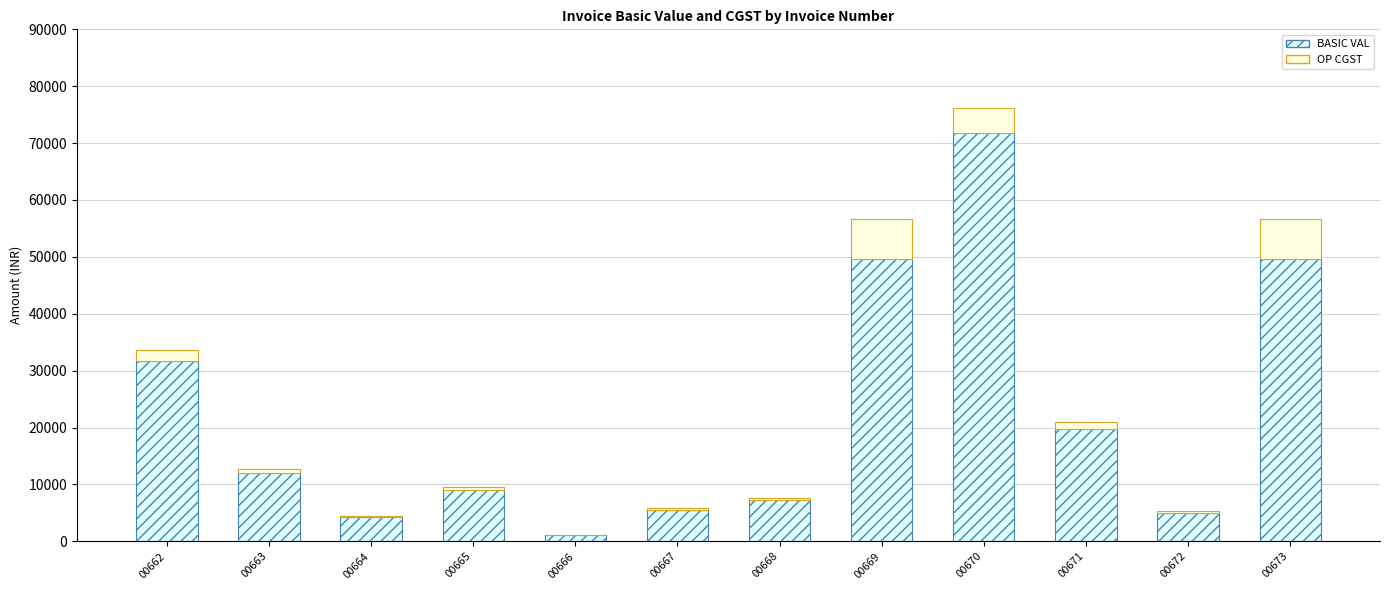

What is the sum of all BASIC VAL values?

266726.1